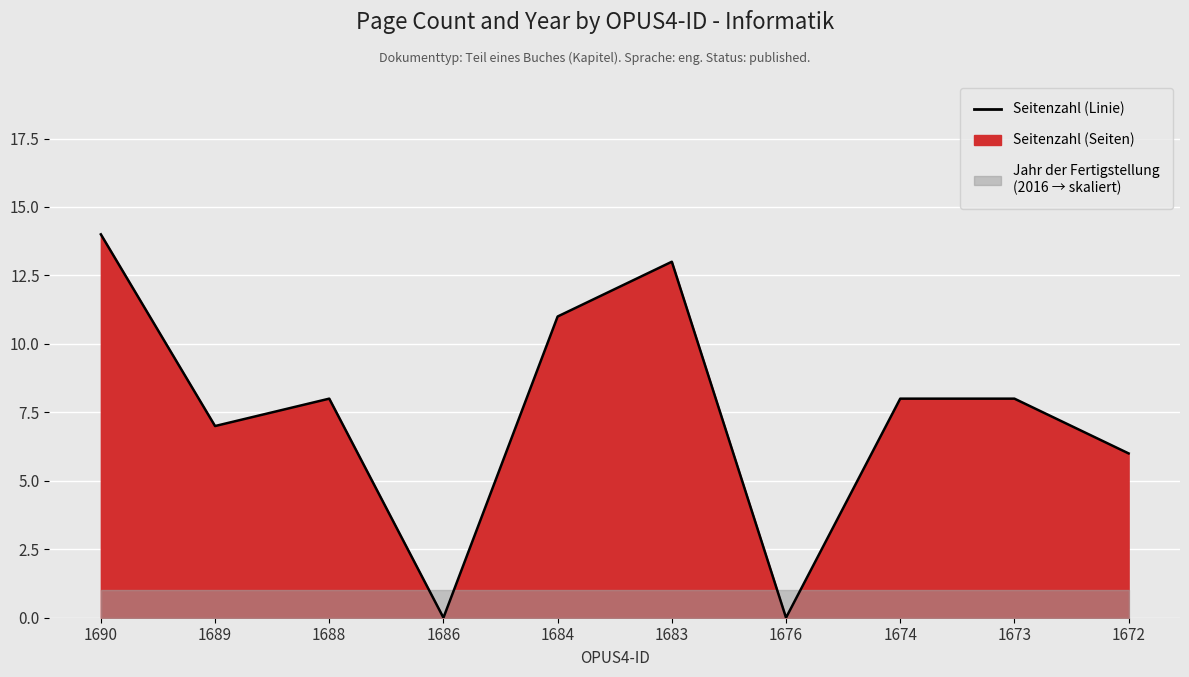

True or false: the data shows 5 at 1688.

False